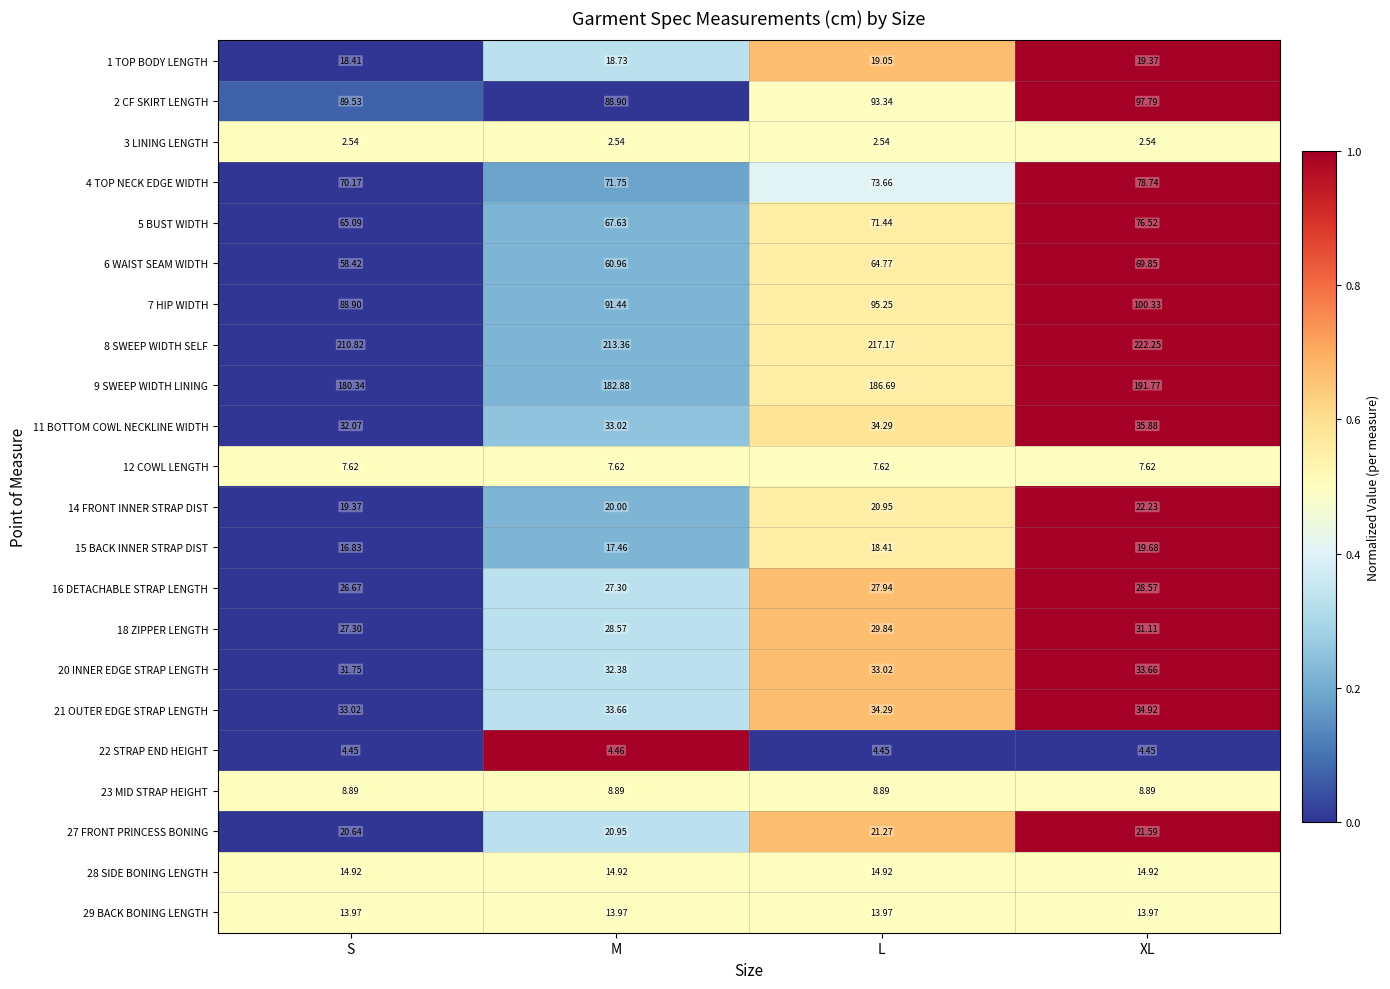

At which label does 27 FRONT PRINCESS BONING first exceed 21?

L